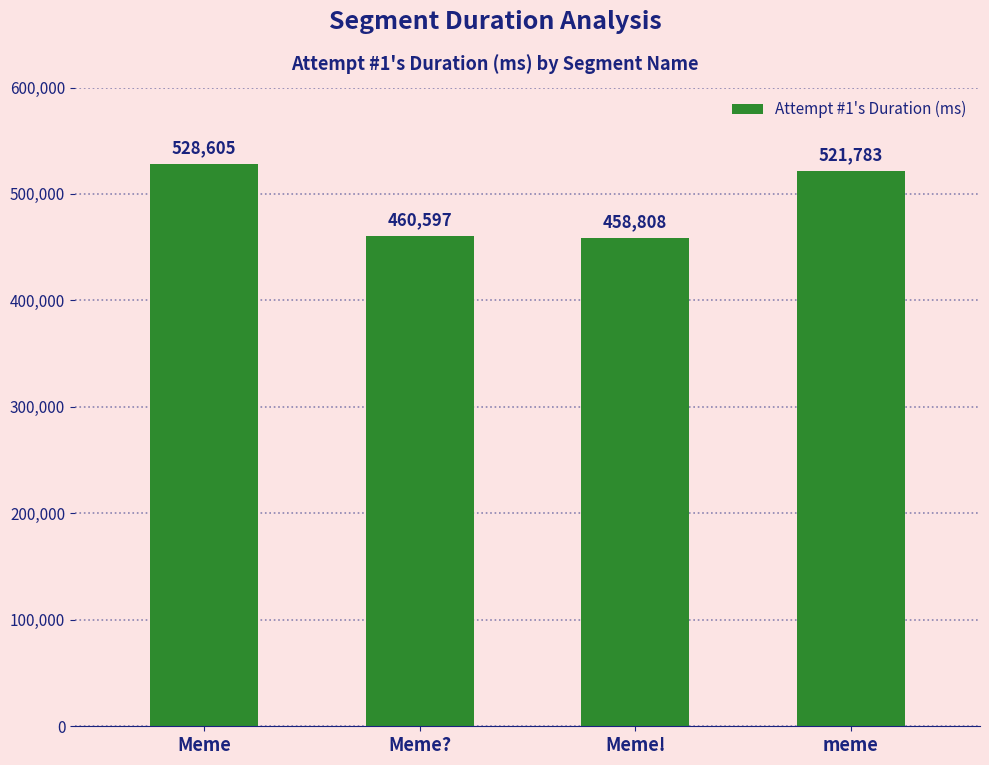

Are the bars horizontal?

No